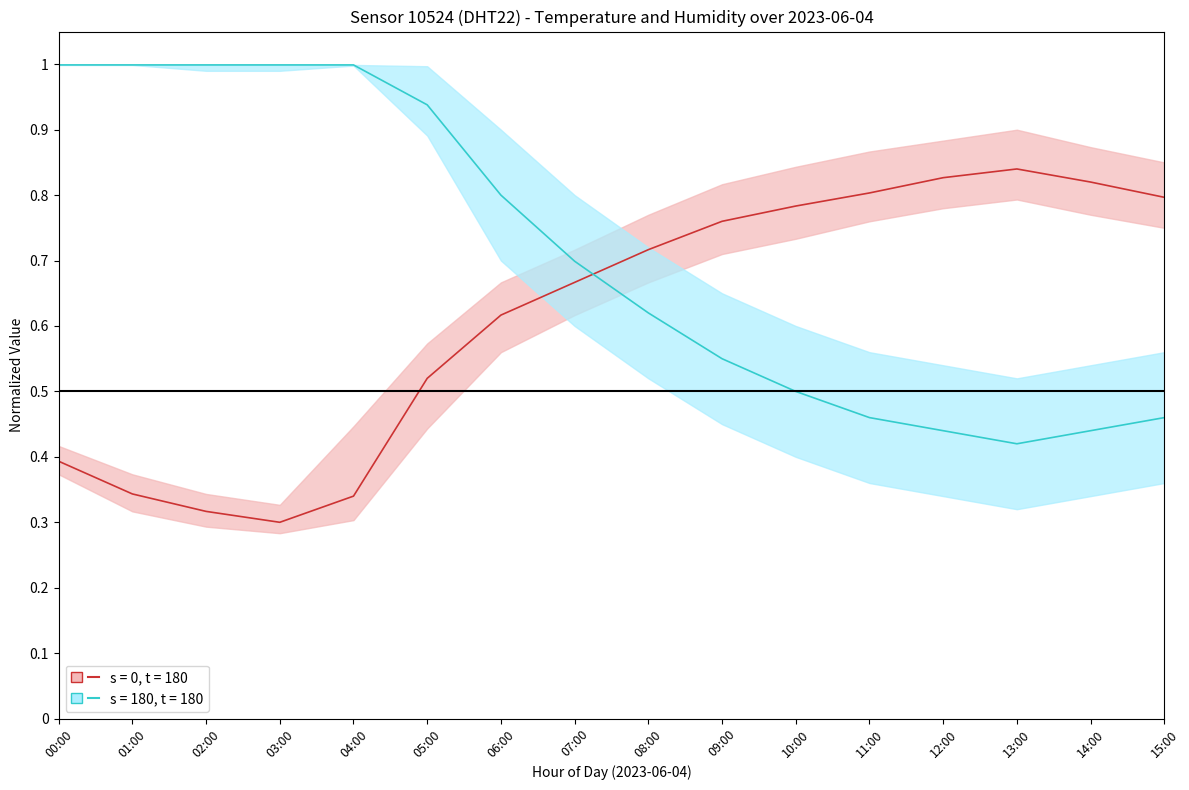

Reading left to right, list all the values displayed in this chart.

temperature (s=0, t=180): 0.4	0.3	0.3	0.3	0.3	0.5	0.6	0.7	0.7	0.8	0.8	0.8	0.8	0.8	0.8	0.8
humidity (s=180, t=180): 1.0	1.0	1.0	1.0	1.0	0.9	0.8	0.7	0.6	0.6	0.5	0.5	0.4	0.4	0.4	0.5